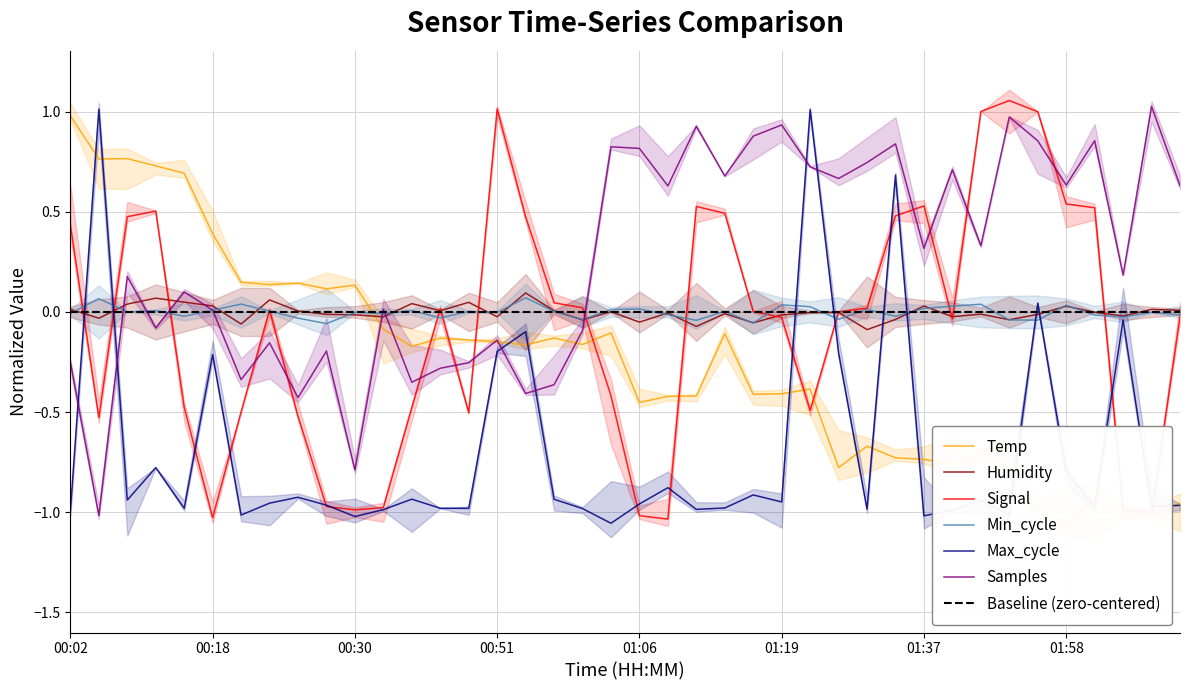

Which label corresponds to the smallest value in the chart?

01:58